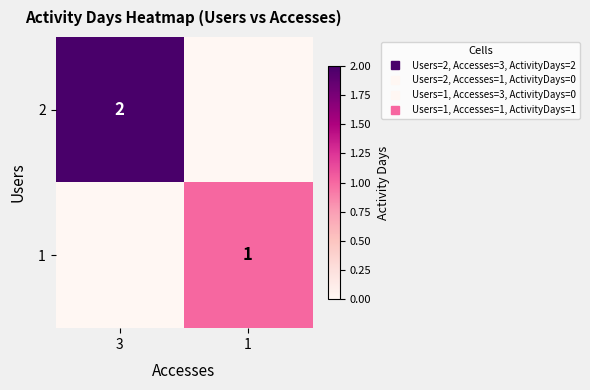

Rank the series by their maximum value, from lowest to highest.

1, 2